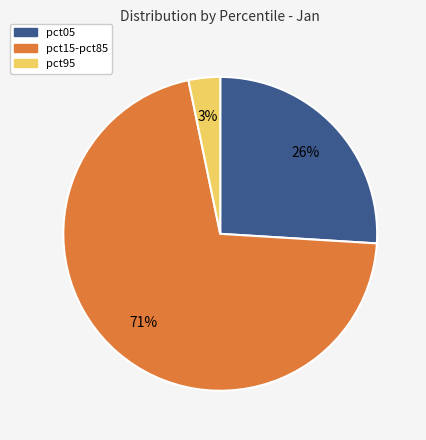

To the nearest percent, what is the difference between the largest and smallest slice percentages?

68%